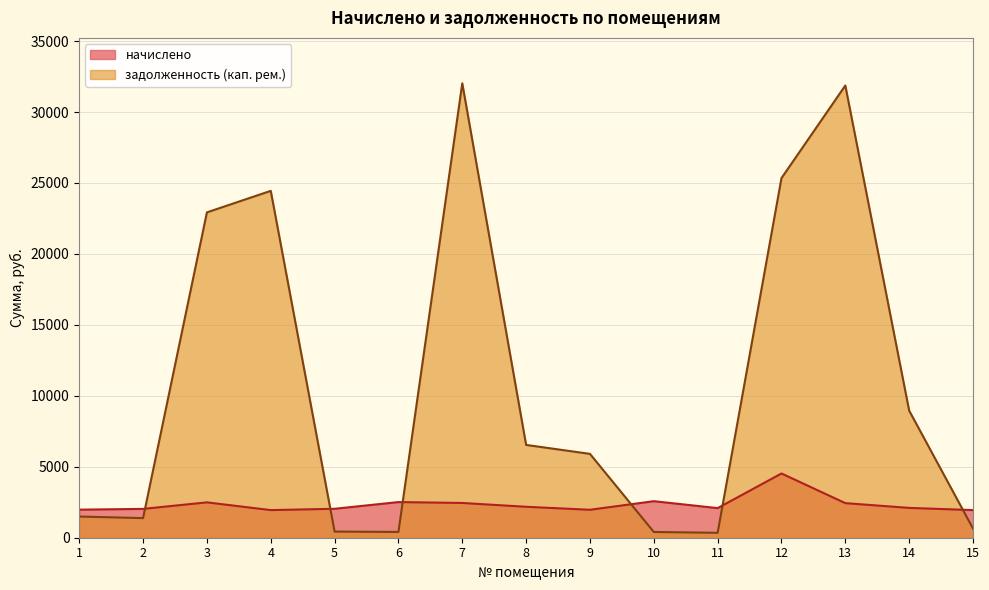

Is it true that задолженность (кап. рем.) equals 41162.6 at 4?

False